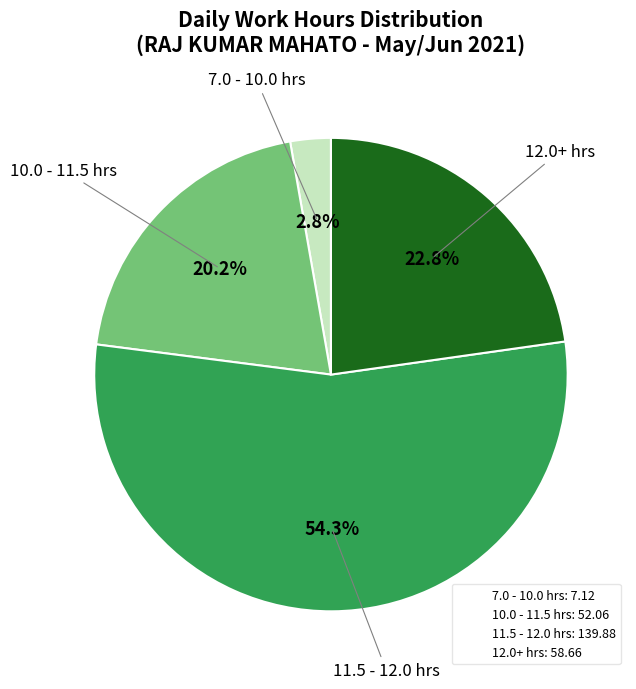

Is there any slice that represents more than half of the pie?

Yes